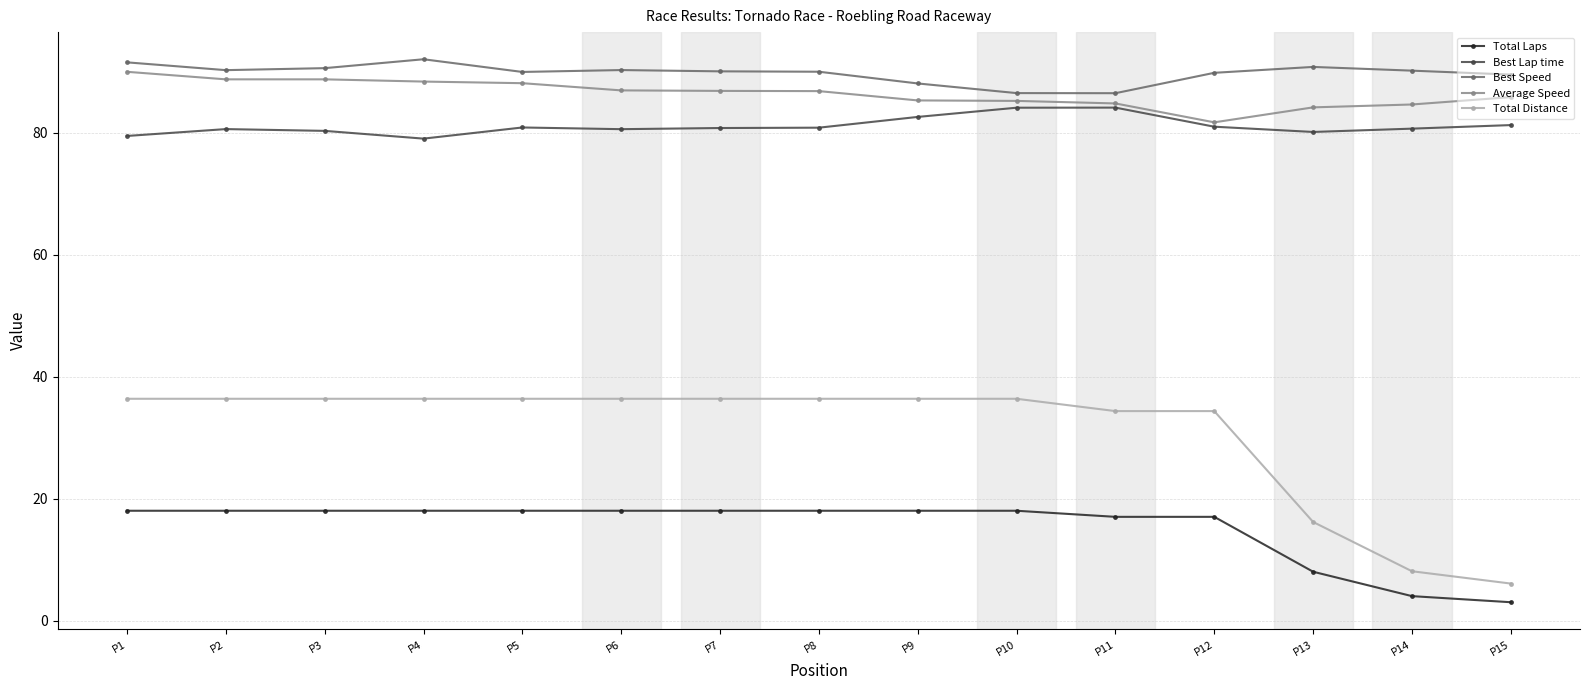

True or false: Total Laps and Total Distance cross at least once.

False